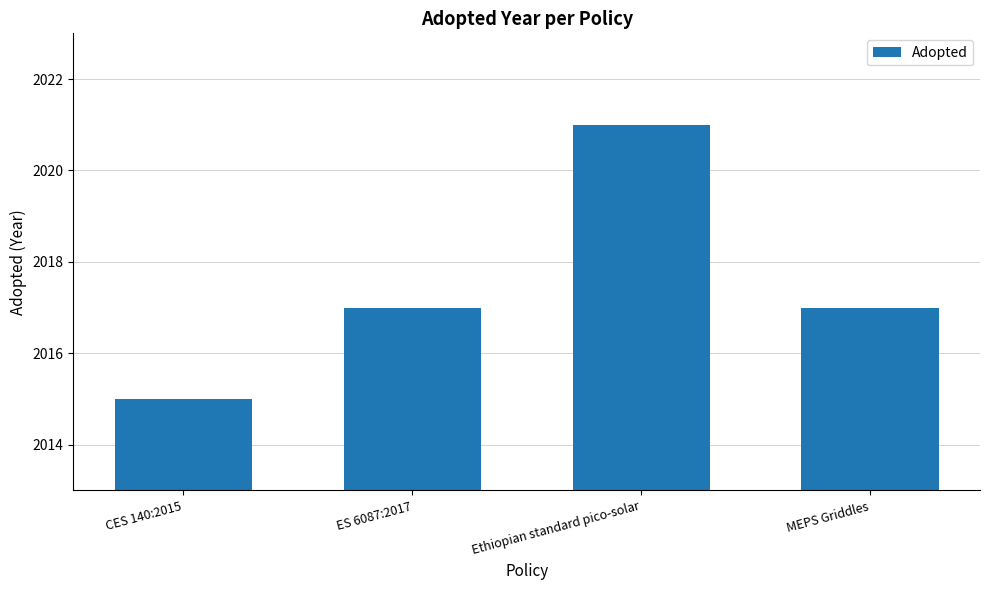

Read the value at Ethiopian standard pico-solar.

2021